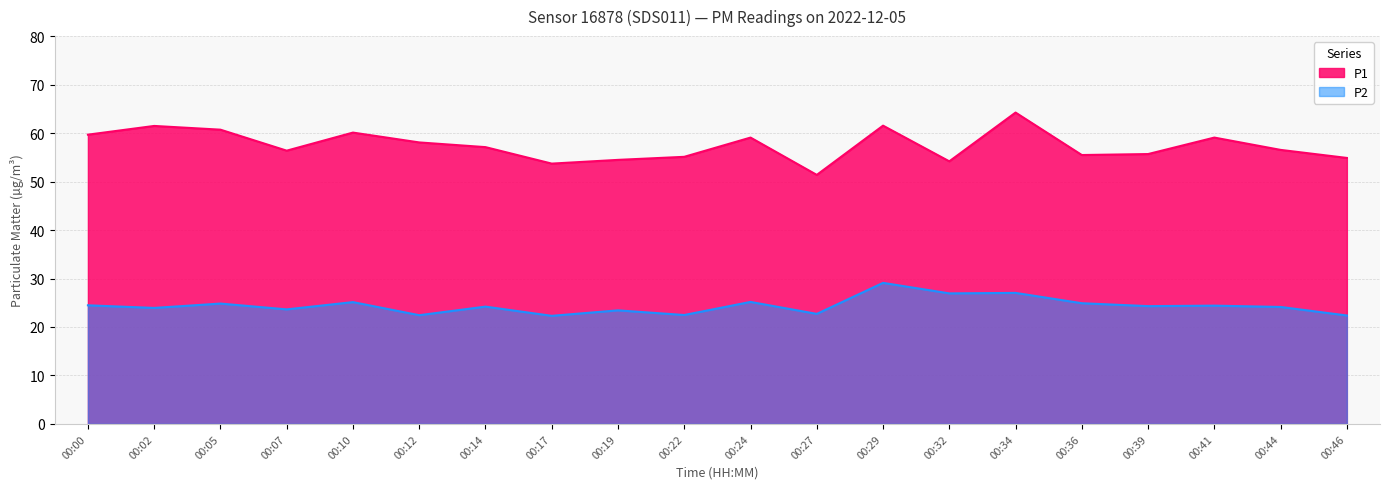

What is the value of the P2 point at the 13th from the left?

29.1